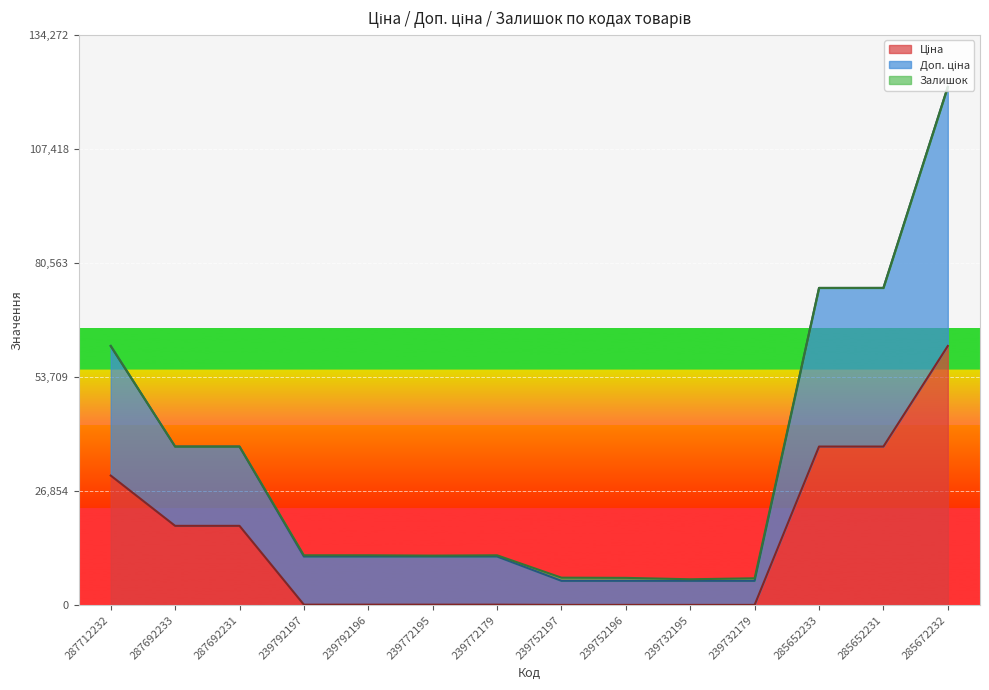

True or false: Доп. ціна and Ціна intersect in this chart.

False